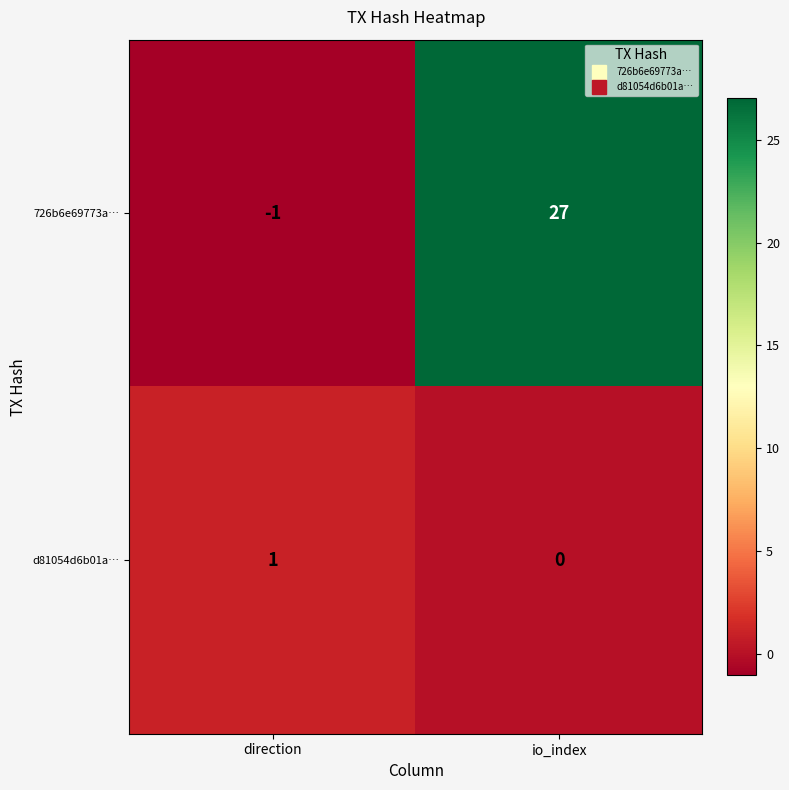

At which category does the chart reach its minimum across all series?

direction